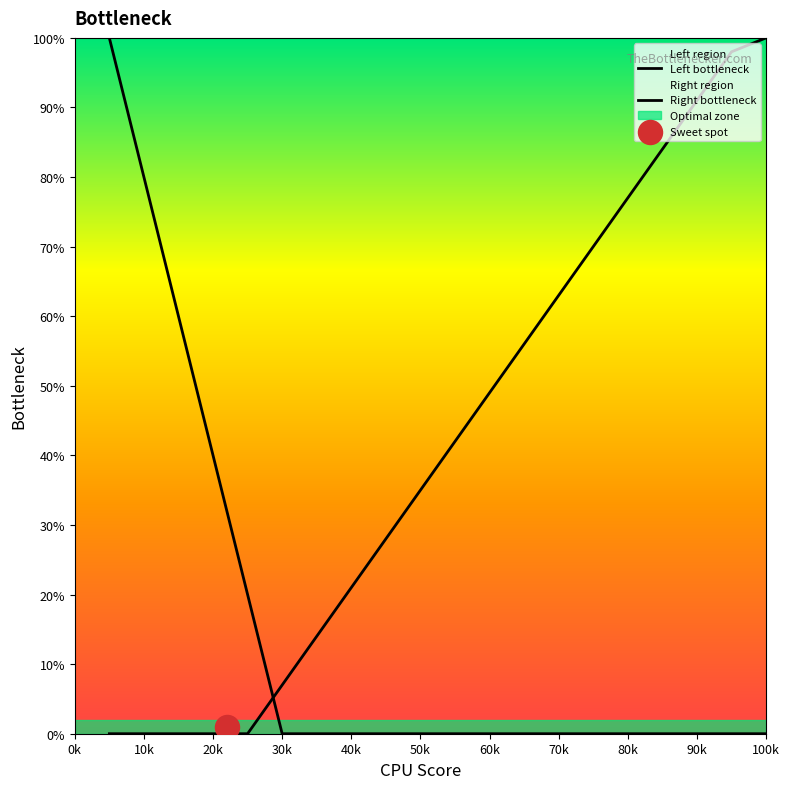

Which has a higher value, 13 or 5?

13